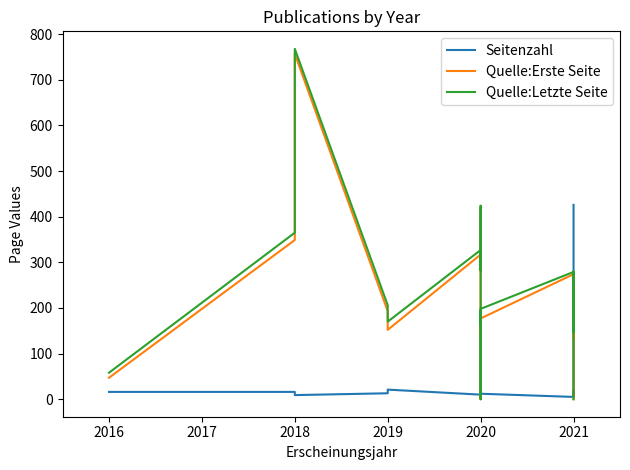

True or false: Quelle:Erste Seite and Quelle:Letzte Seite intersect in this chart.

False